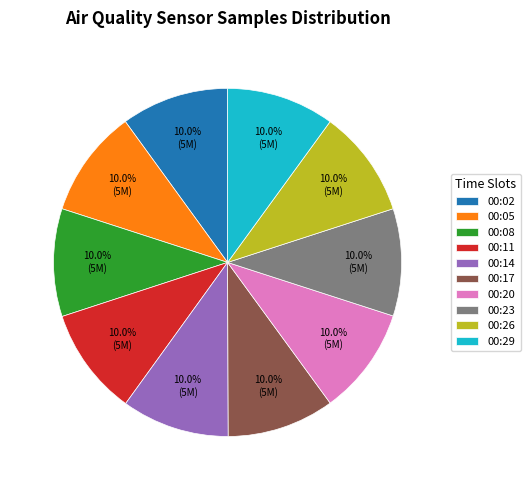

True or false: 00:23 accounts for 10% of the total.

True